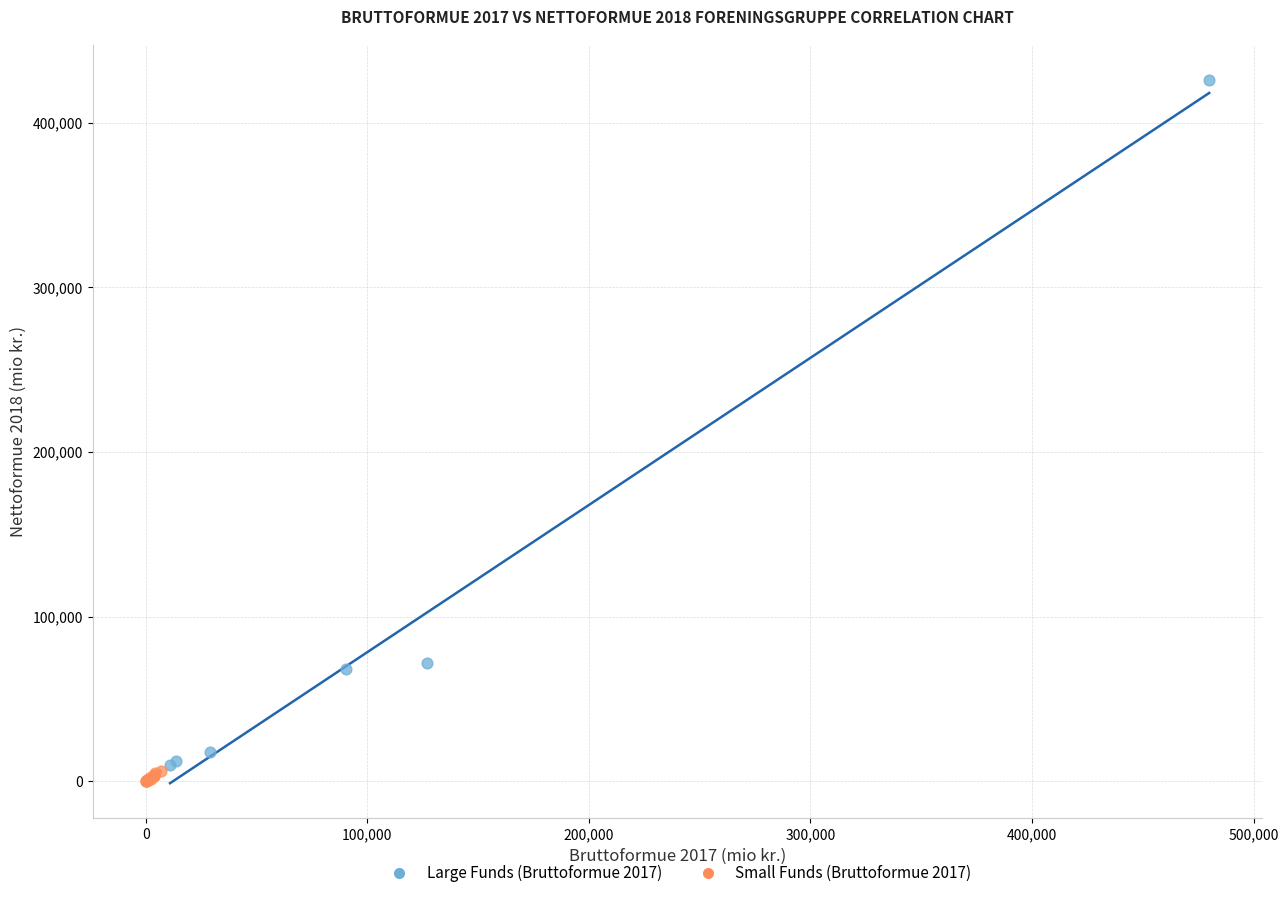

Which series has the largest Y range (max minus min)?

Large Funds (Bruttoformue 2017)